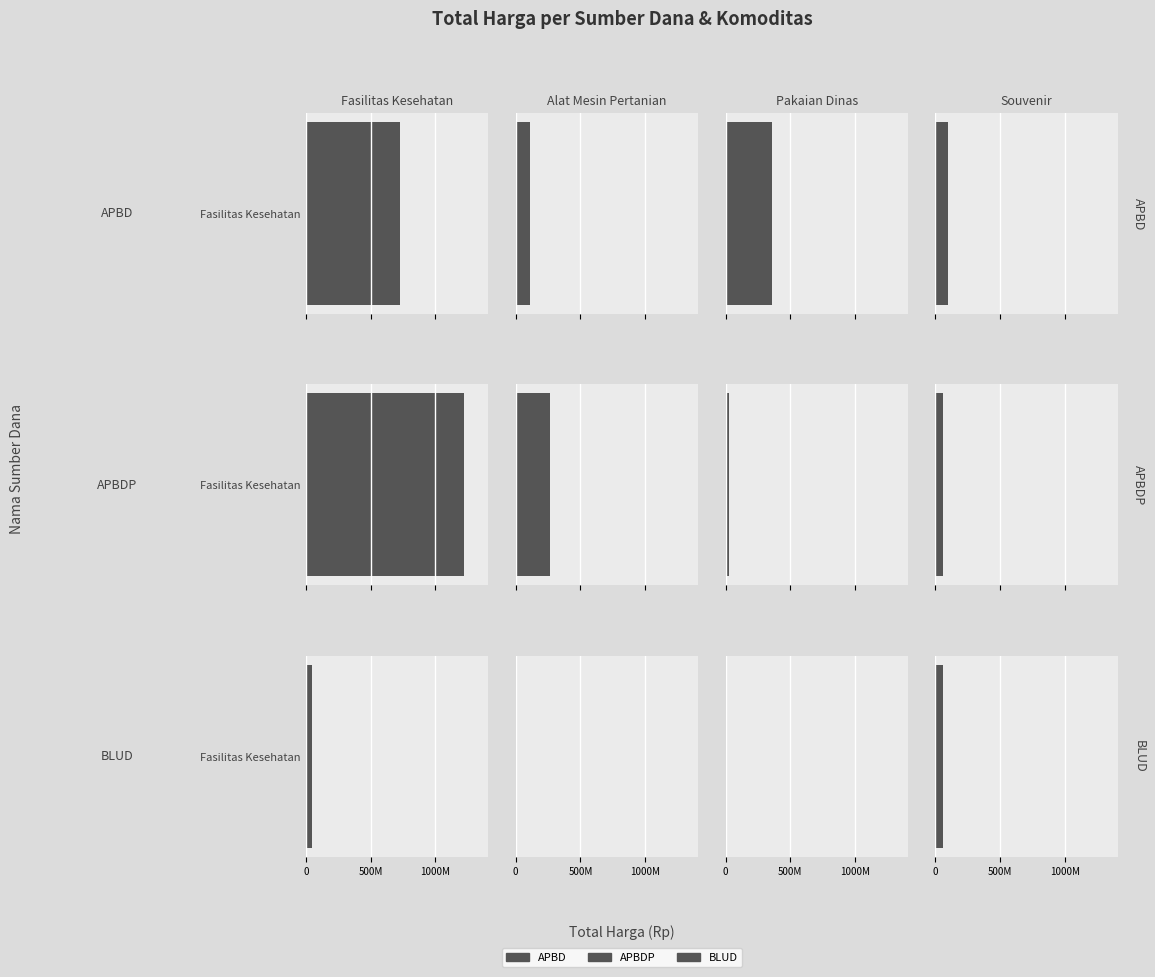

Reading left to right, transcribe all the data shown in this chart.

APBD: Fasilitas Kesehatan=729050245	Alat Mesin Pertanian=110389990	Pakaian Dinas=359500000	Souvenir=100000000
APBDP: Fasilitas Kesehatan=1224682000	Alat Mesin Pertanian=262118150	Pakaian Dinas=25200000	Souvenir=59375000
BLUD: Fasilitas Kesehatan=49478000	Alat Mesin Pertanian=13442000	Pakaian Dinas=6936000	Souvenir=59935000